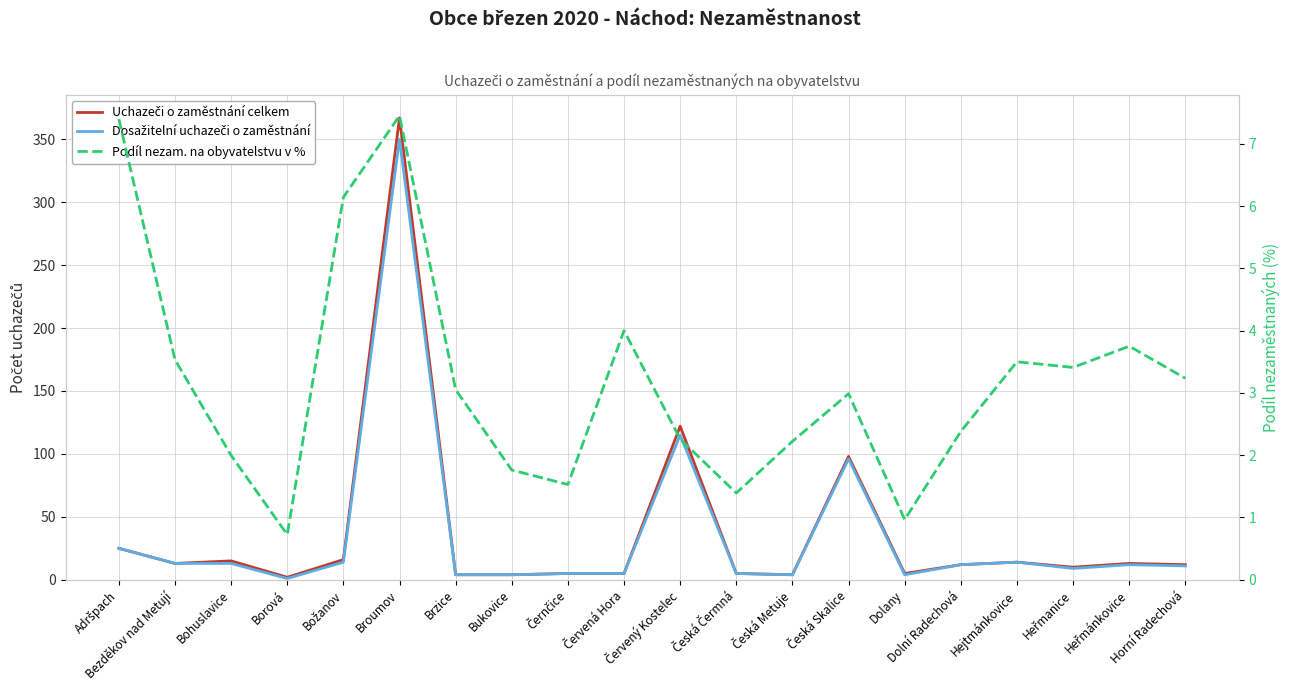

What is the sum of the Uchazeči o zaměstnání celkem values at Bezděkov nad Metují and Bukovice?

17.0